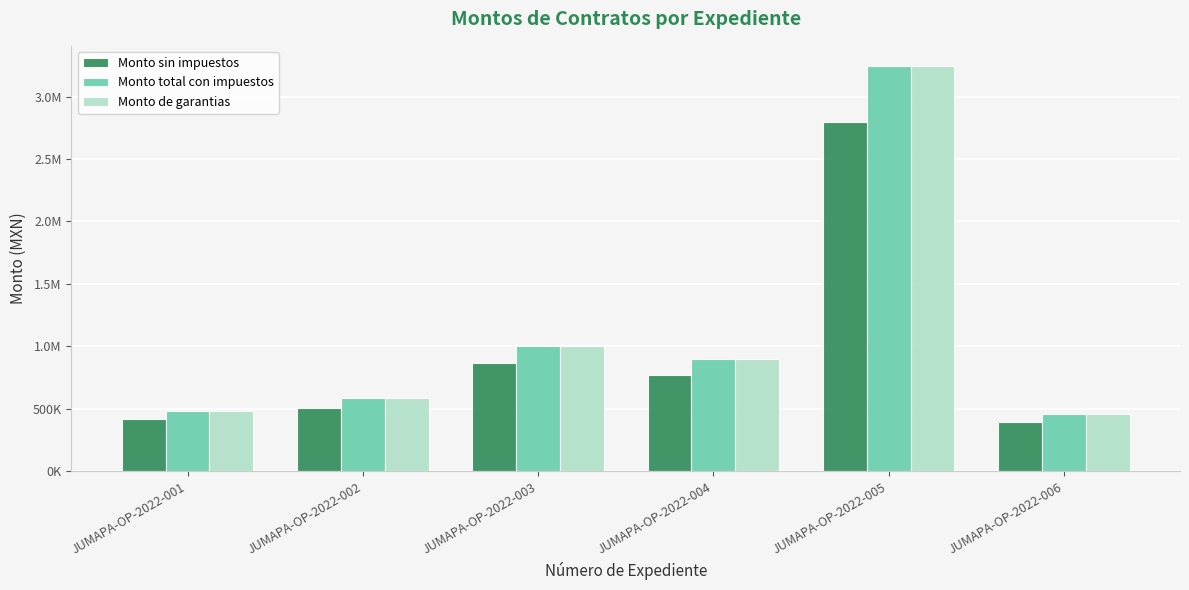

At which category does the chart reach its peak across all series?

JUMAPA-OP-2022-005